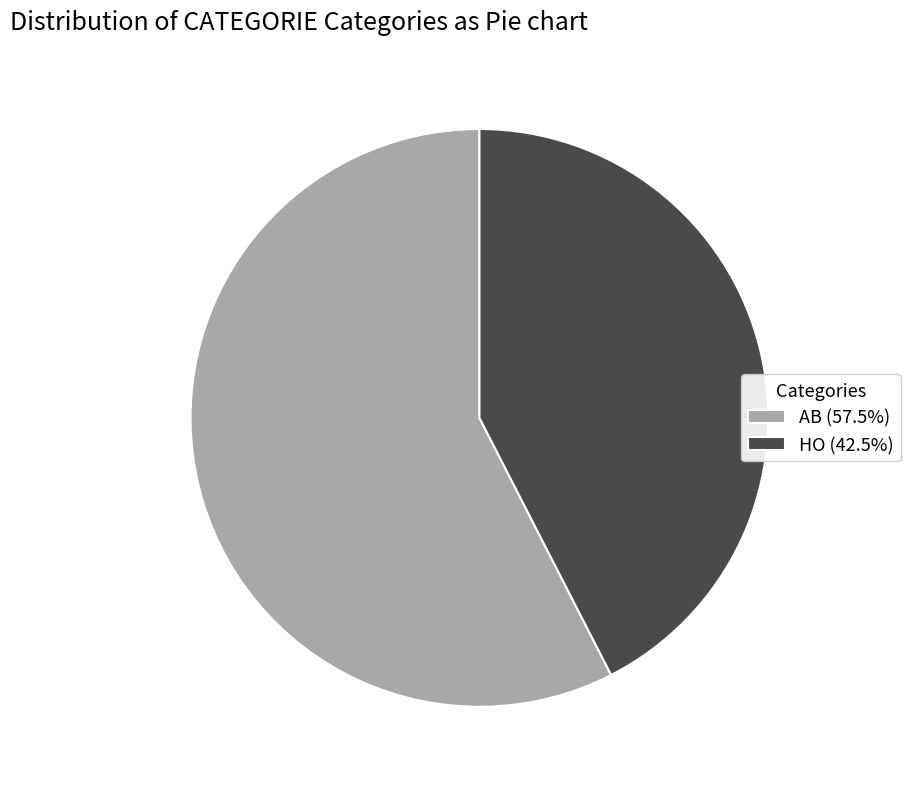

Is the sum of AB (57.5%) and HO (42.5%) greater than half?

Yes